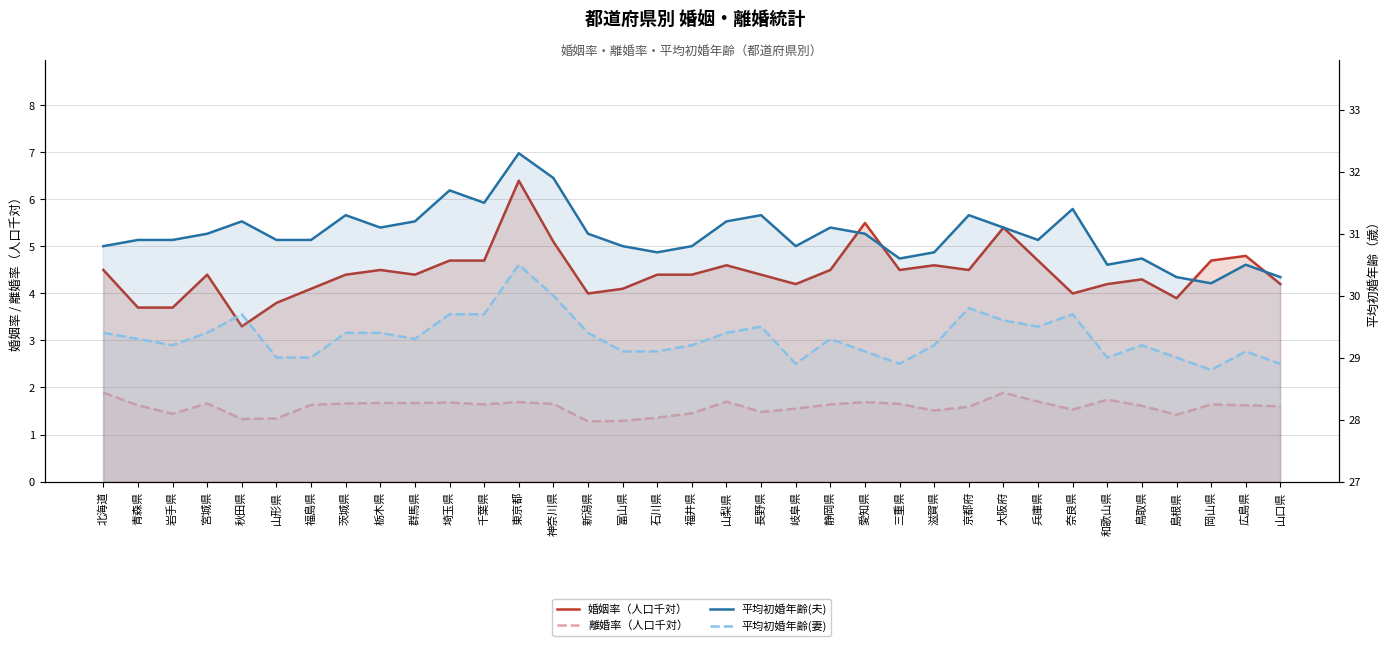

True or false: 平均初婚年齢(夫) and 婚姻率（人口千対） cross at least once.

False